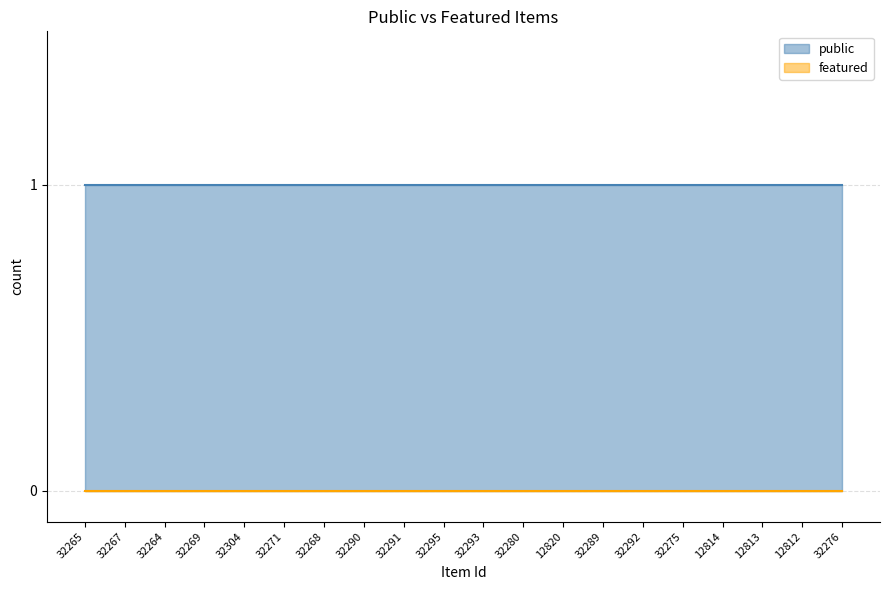

What is the label of the 8th point from the right?

12820